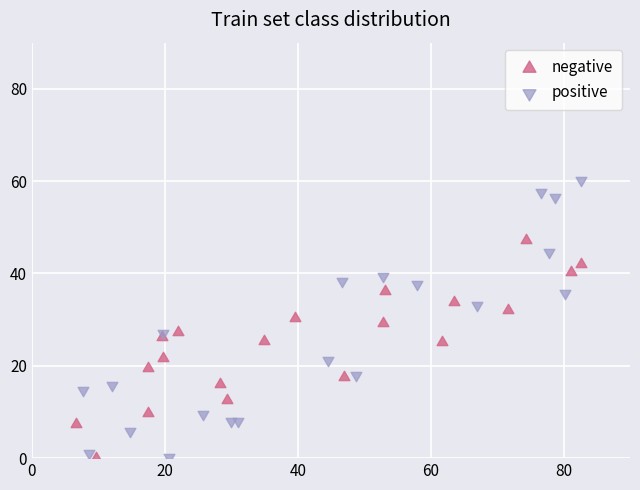

Which series reaches the maximum Y coordinate?

positive